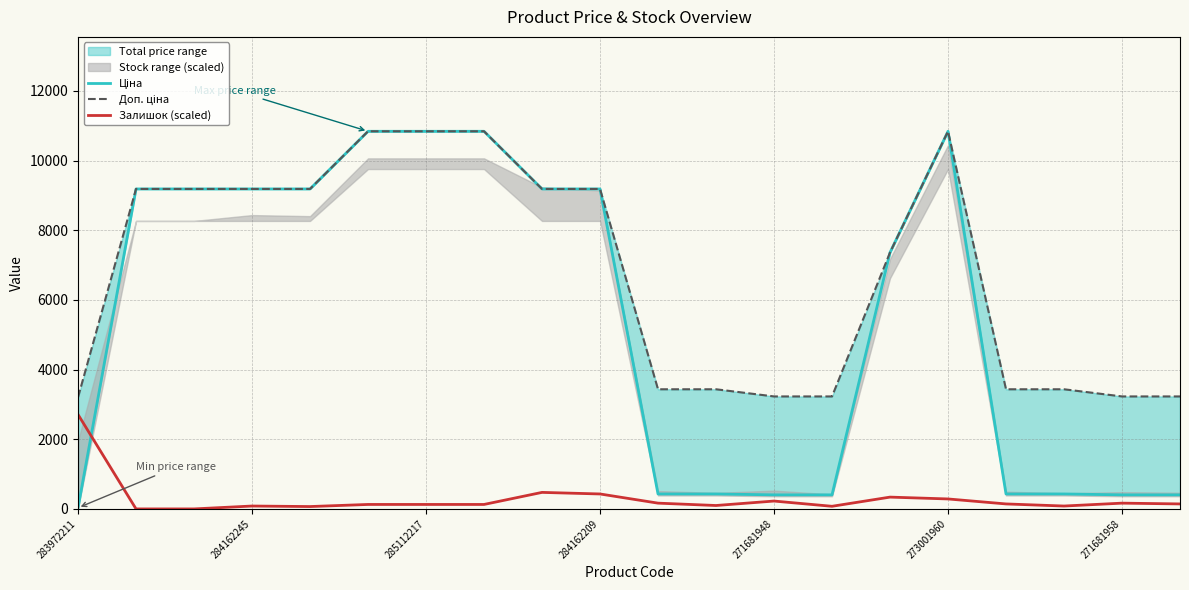

How many values in the Доп. ціна series are below 9185?

10